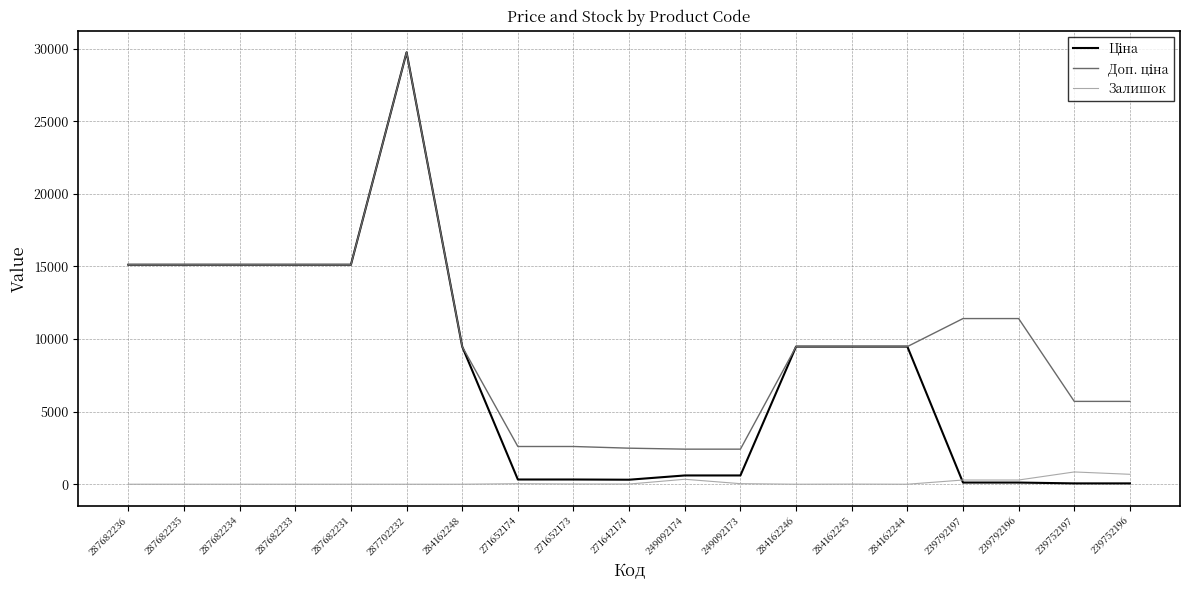

How many lines are shown in the chart?

3